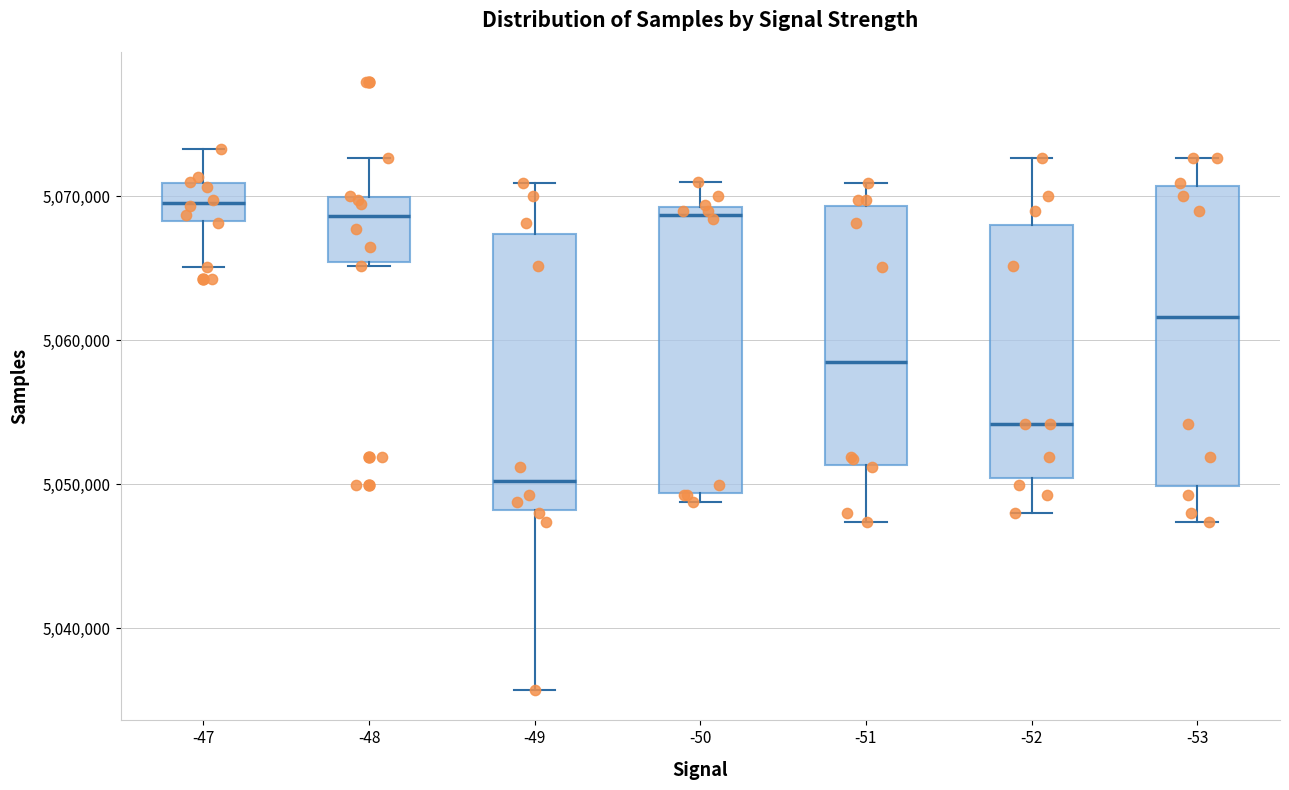

Reading left to right, read every box against the y-axis: the position of its median line, the range the box covers, and the ends of its whiskers. The values are not printed on the chart, so give them approximately, as read against the axis.

-47: median 5070000, box 5068000 to 5071000, whiskers 5065000 to 5073000
-48: median 5069000, box 5065000 to 5070000, whiskers 5065000 (just below the box's lower edge) to 5073000
-49: median 5050000, box 5048000 to 5067000, whiskers 5036000 to 5071000
-50: median 5069000 (just below the box's upper edge), box 5049000 to 5069000, whiskers 5049000 (just below the box's lower edge) to 5071000
-51: median 5058000, box 5051000 to 5069000, whiskers 5047000 to 5071000
-52: median 5054000, box 5050000 to 5068000, whiskers 5048000 to 5073000
-53: median 5062000, box 5050000 to 5071000, whiskers 5047000 to 5073000